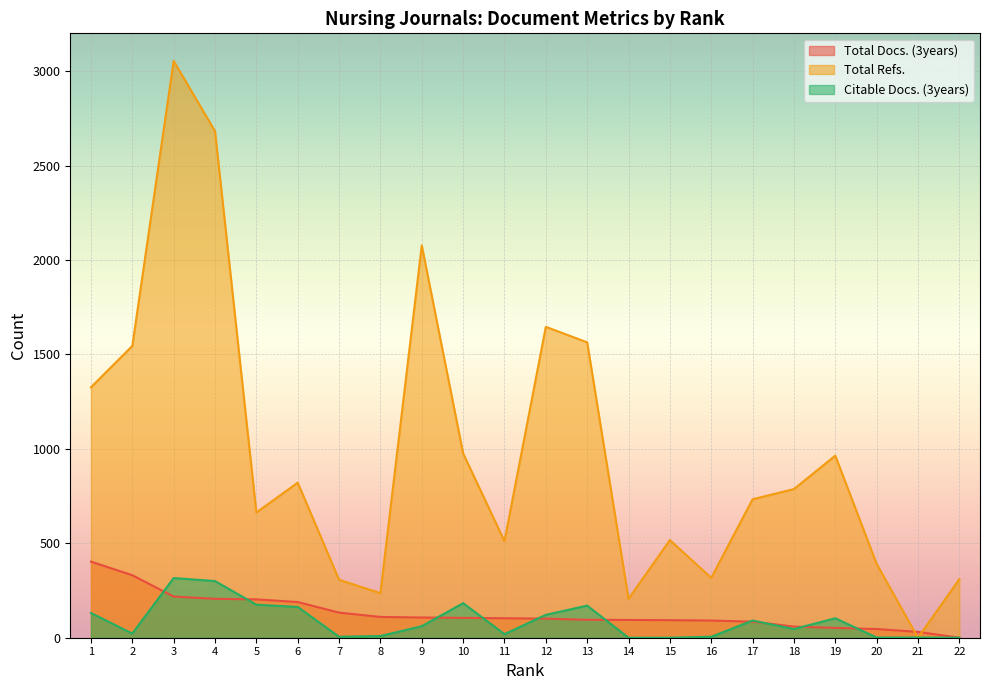

How many values in the Citable Docs. (3years) series are below 61?

11